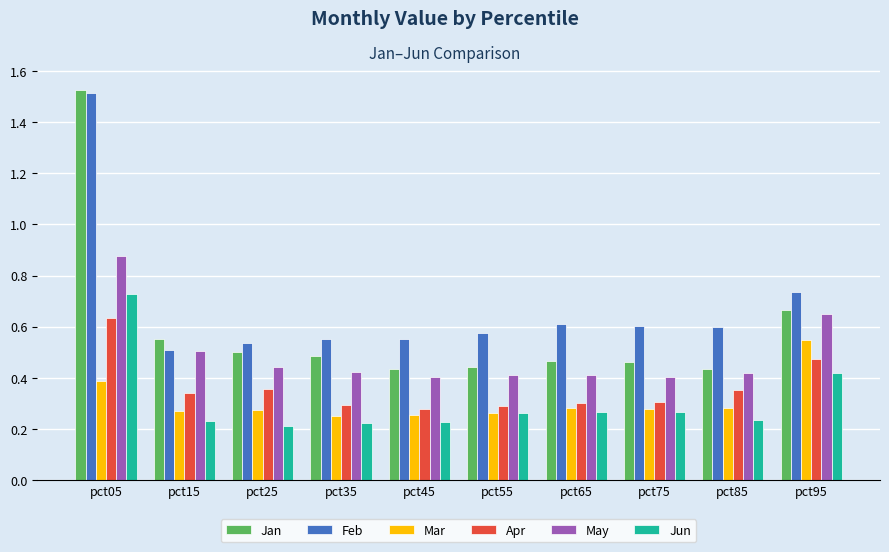

What is the total value across all series at pct25?

2.3